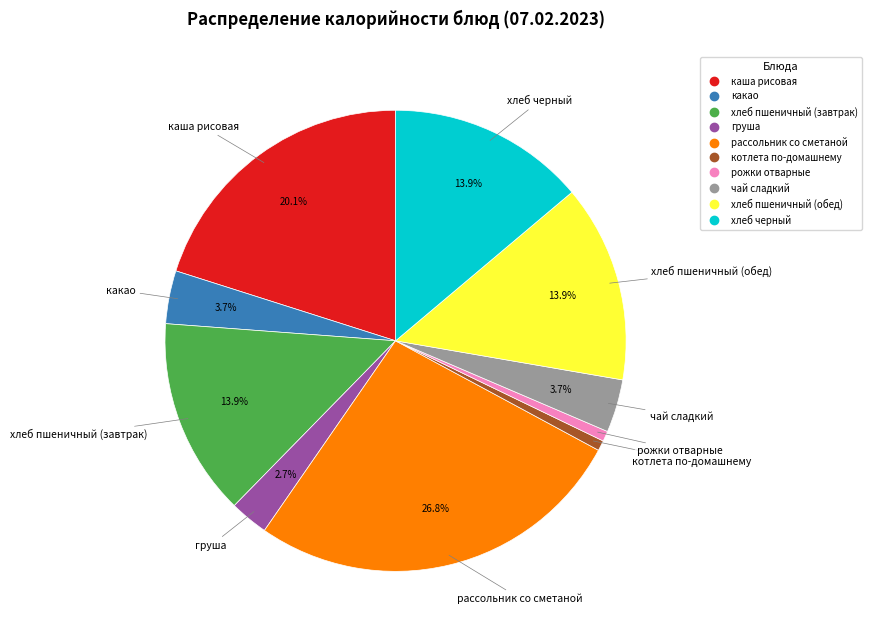

Does рожки отварные represent more than half of the total?

No